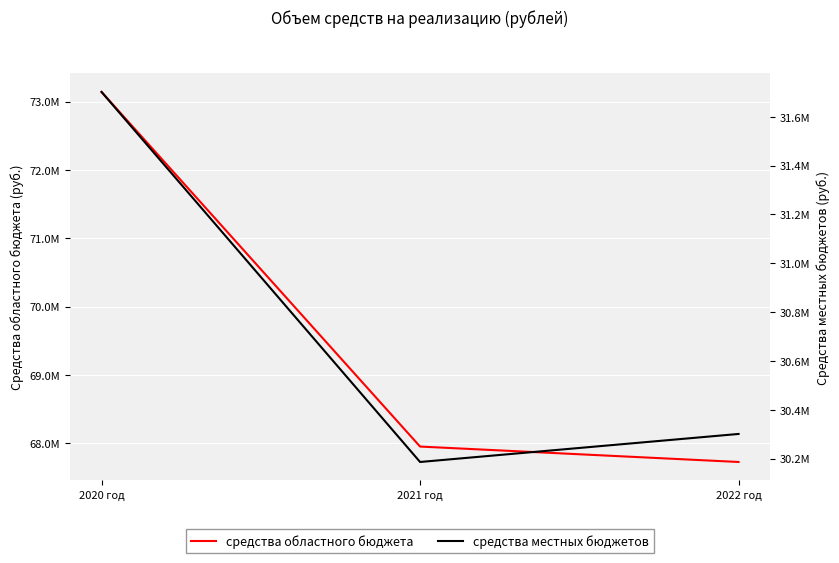

How many lines are shown in the chart?

2